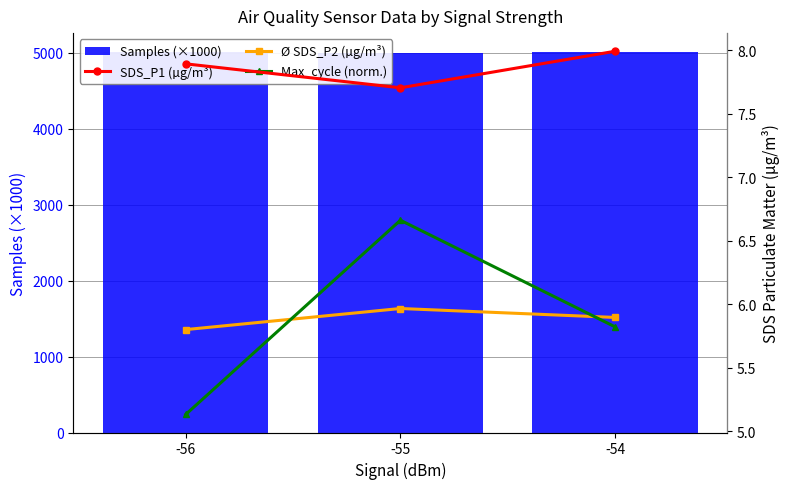

Reading left to right, extract all data points from this chart.

Samples (×1000): -56=5010.2	-55=5003.5	-54=5005.7
SDS_P1 (µg/m³): -56=7.9	-55=7.7	-54=8.0
Ø SDS_P2 (µg/m³): -56=5.8	-55=6.0	-54=5.9
Max_cycle (norm.): -56=5.1	-55=6.7	-54=5.8